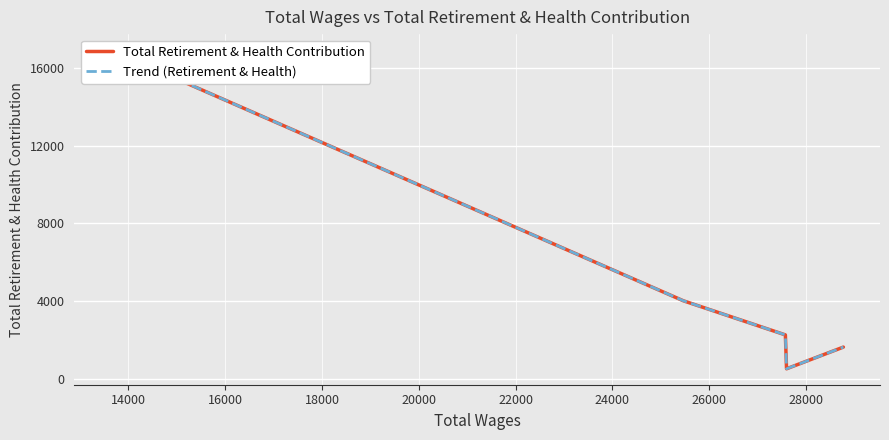

True or false: Trend (Retirement & Health) and Total Retirement & Health Contribution intersect in this chart.

False